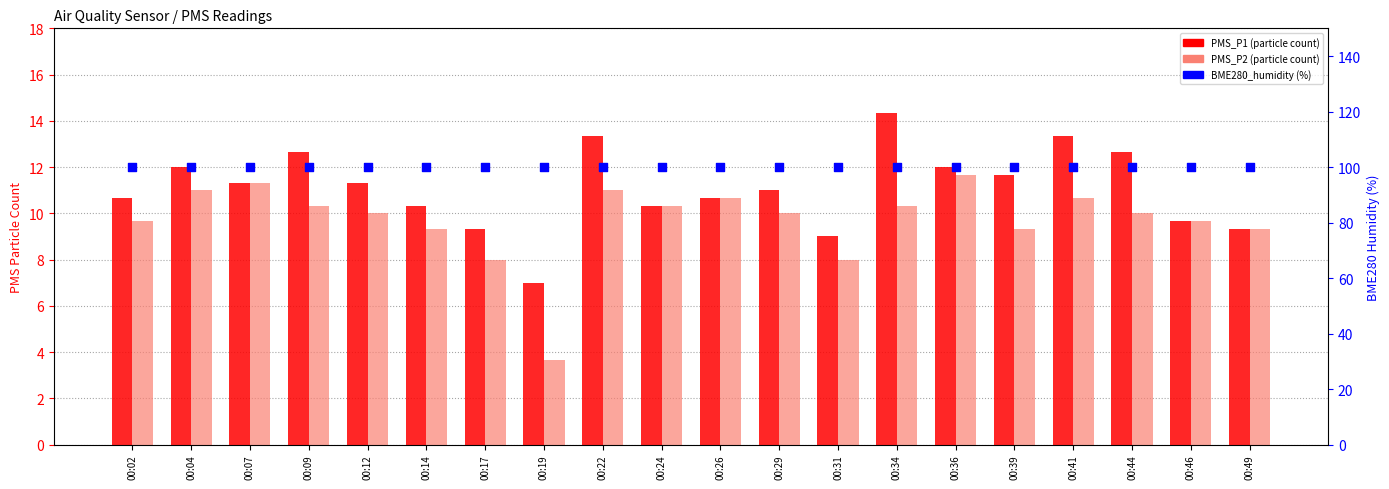

Is the value of PMS_P1 at 00:02 greater than the value of PMS_P2 at 00:39?

Yes